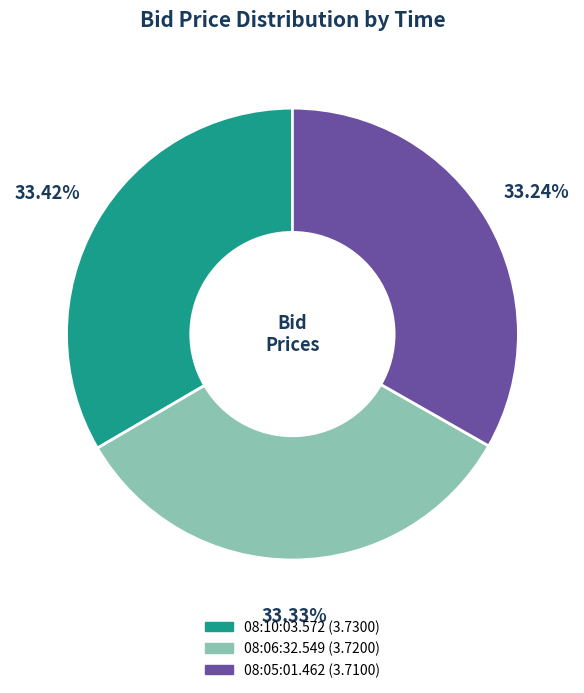

What is the ratio of the value at 08:05:01.462 to the value at 08:06:32.549?

1.0